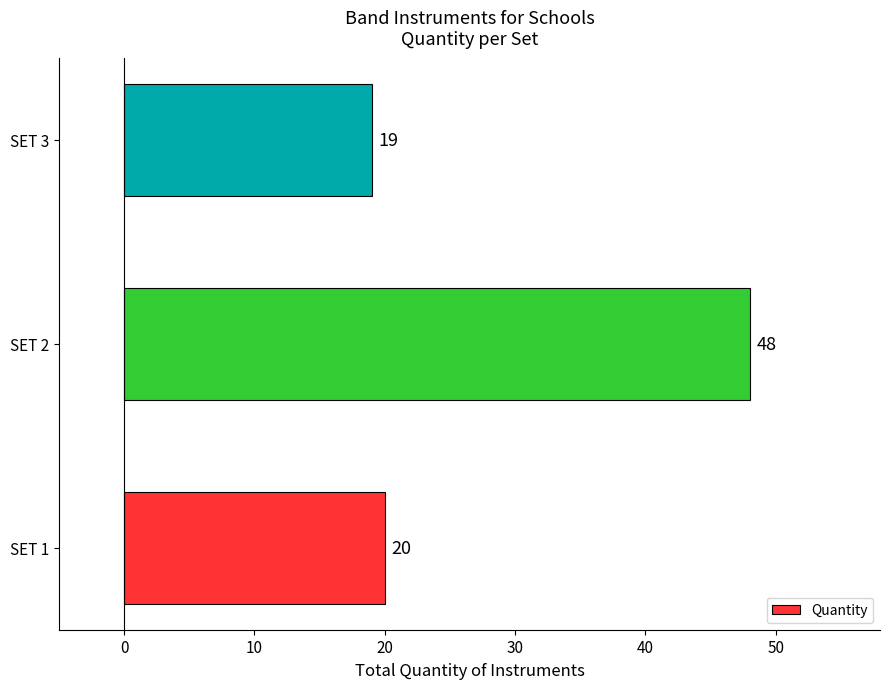

True or false: the data shows 48 at SET 2.

True